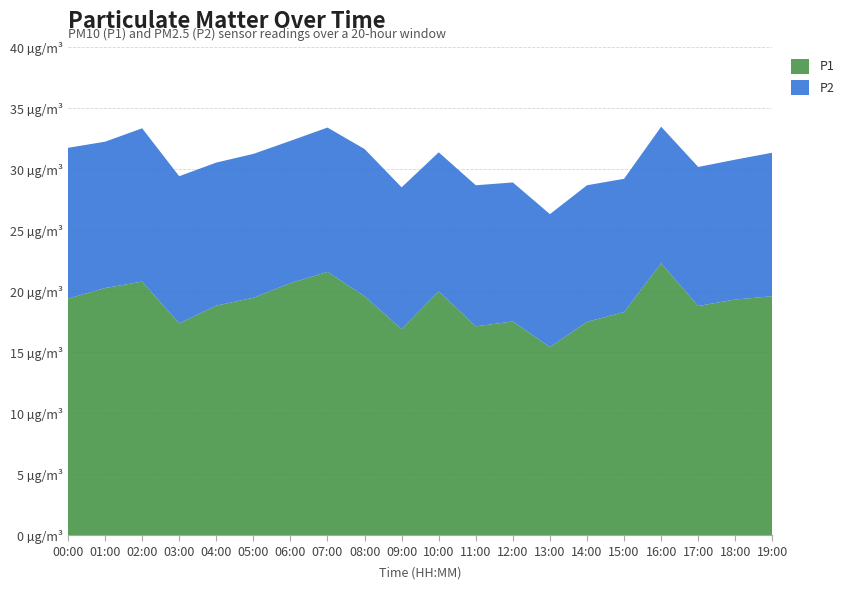

Reading right to left, extract all data points from this chart.

P1: 19:00=19.6	18:00=19.3	17:00=18.8	16:00=22.3	15:00=18.3	14:00=17.5	13:00=15.4	12:00=17.5	11:00=17.1	10:00=20.0	09:00=16.9	08:00=19.6	07:00=21.6	06:00=20.7	05:00=19.5	04:00=18.8	03:00=17.4	02:00=20.8	01:00=20.3	00:00=19.4
P2: 19:00=11.8	18:00=11.5	17:00=11.4	16:00=11.2	15:00=10.9	14:00=11.2	13:00=10.9	12:00=11.4	11:00=11.6	10:00=11.4	09:00=11.6	08:00=12.1	07:00=11.8	06:00=11.7	05:00=11.8	04:00=11.7	03:00=12.1	02:00=12.6	01:00=12.0	00:00=12.4